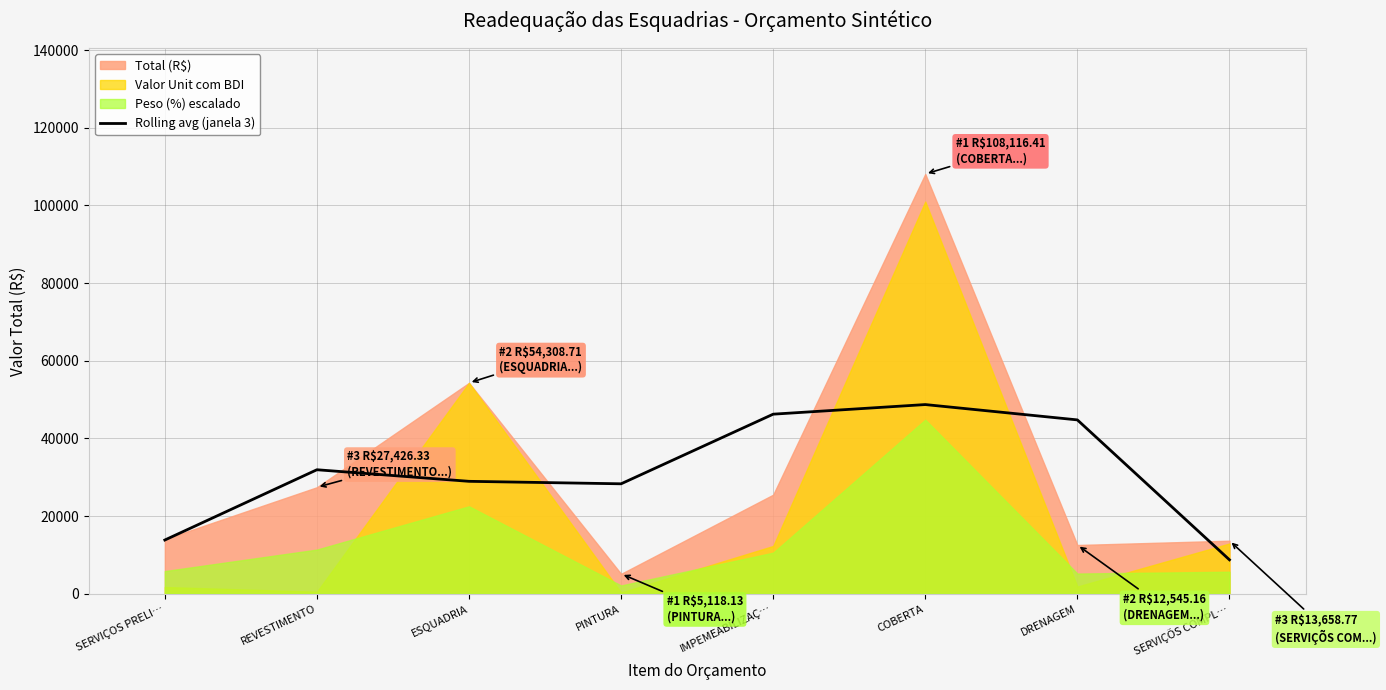

The value of Rolling avg (janela 3) at PINTURA is 28311.4. True or false?

True